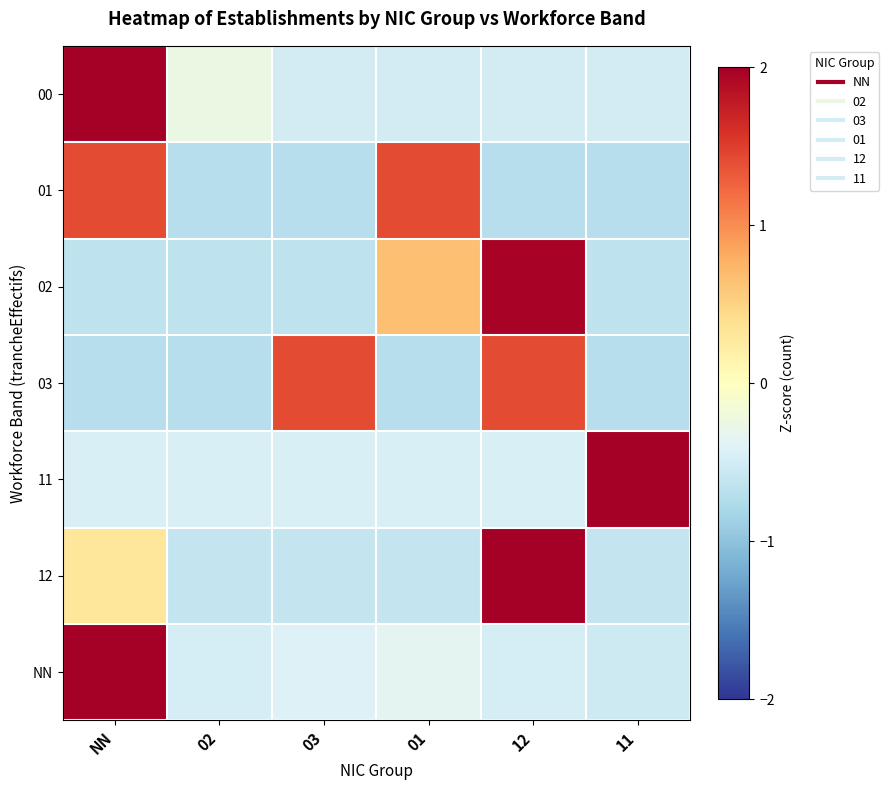

Reading left to right, extract all data points from this chart.

00: NN=2.2	02=-0.3	03=-0.5	01=-0.5	12=-0.5	11=-0.5
01: NN=1.4	02=-0.7	03=-0.7	01=1.4	12=-0.7	11=-0.7
02: NN=-0.7	02=-0.7	03=-0.7	01=0.7	12=2.0	11=-0.7
03: NN=-0.7	02=-0.7	03=1.4	01=-0.7	12=1.4	11=-0.7
11: NN=-0.4	02=-0.4	03=-0.4	01=-0.4	12=-0.4	11=2.2
12: NN=0.3	02=-0.6	03=-0.6	01=-0.6	12=2.1	11=-0.6
NN: NN=2.2	02=-0.5	03=-0.4	01=-0.3	12=-0.5	11=-0.5